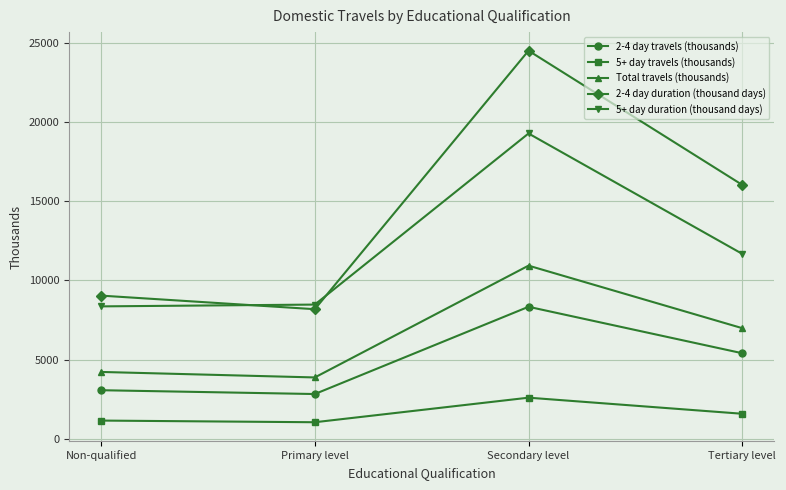

How many lines are shown in the chart?

5